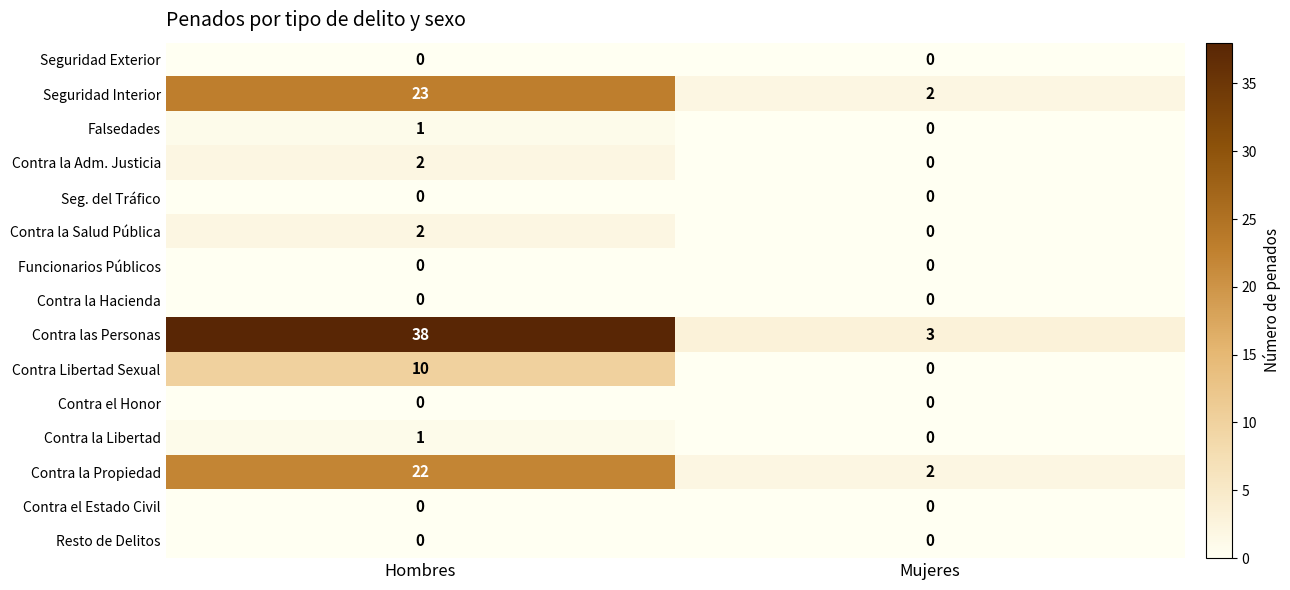

Reading right to left, what are all the values shown in this chart?

Seguridad Exterior: 0	0
Seguridad Interior: 2	23
Falsedades: 0	1
Contra la Adm. Justicia: 0	2
Seg. del Tráfico: 0	0
Contra la Salud Pública: 0	2
Funcionarios Públicos: 0	0
Contra la Hacienda: 0	0
Contra las Personas: 3	38
Contra Libertad Sexual: 0	10
Contra el Honor: 0	0
Contra la Libertad: 0	1
Contra la Propiedad: 2	22
Contra el Estado Civil: 0	0
Resto de Delitos: 0	0